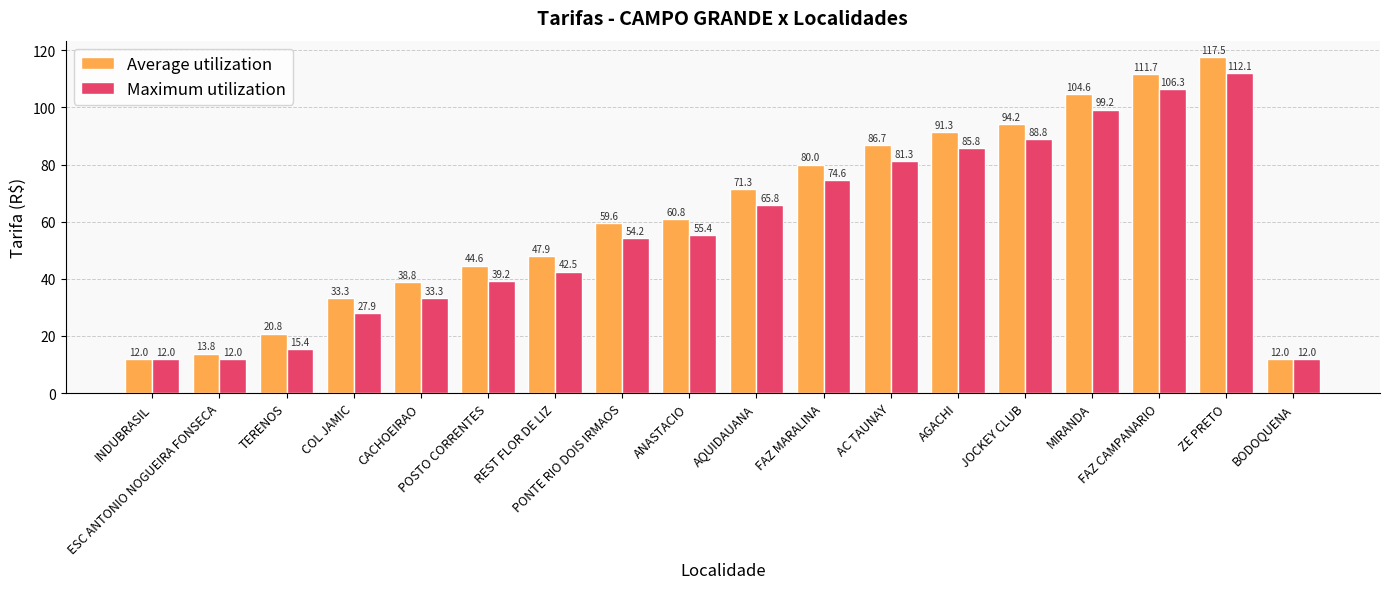

True or false: Maximum utilization has a value of 37.8 at AC TAUNAY.

False